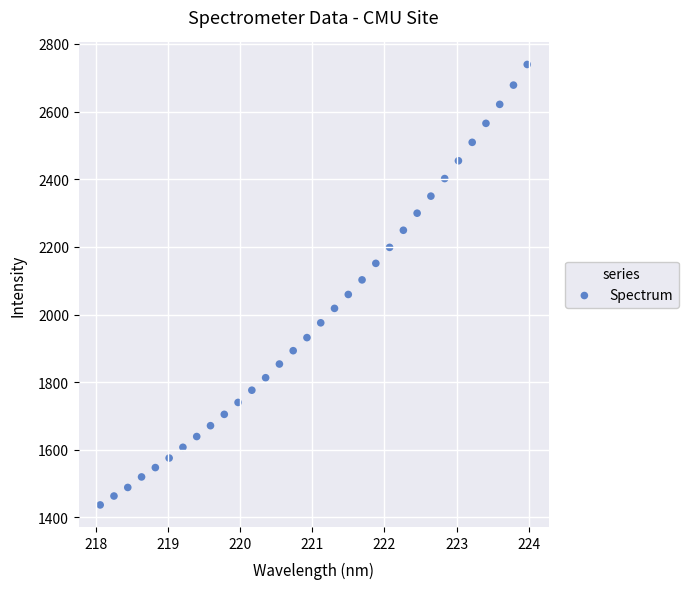

What is the range of Y values (max minus min)?

1302.4